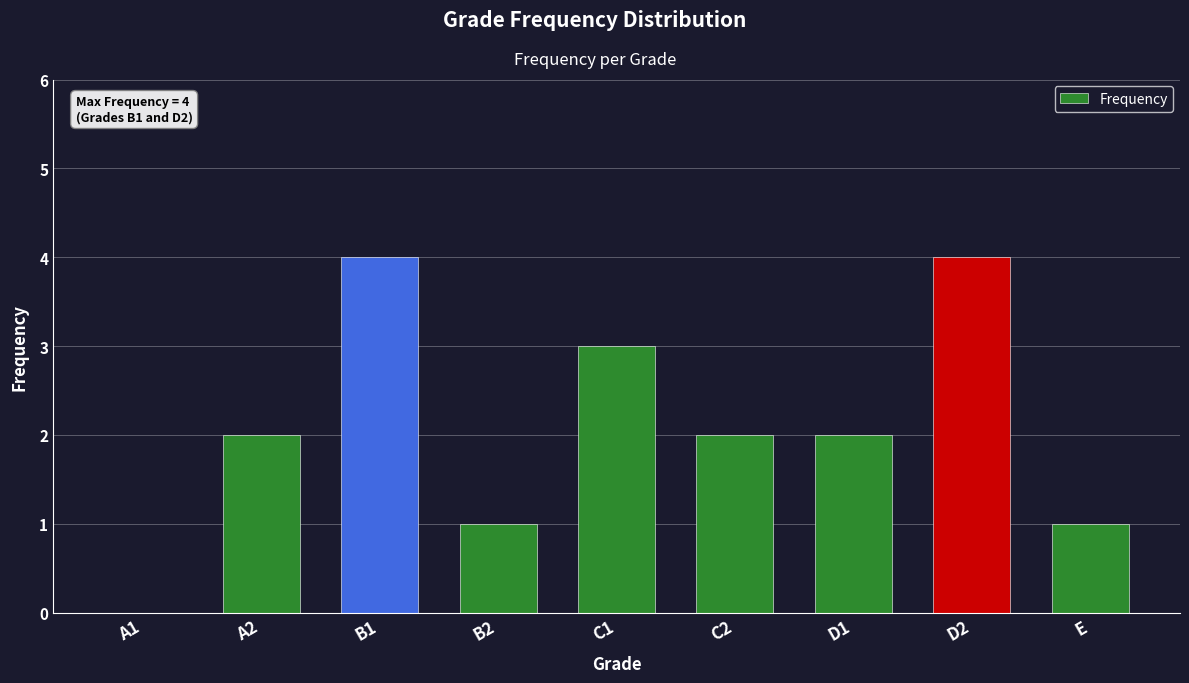

Reading right to left, transcribe all the data shown in this chart.

E=1	D2=4	D1=2	C2=2	C1=3	B2=1	B1=4	A2=2	A1=0